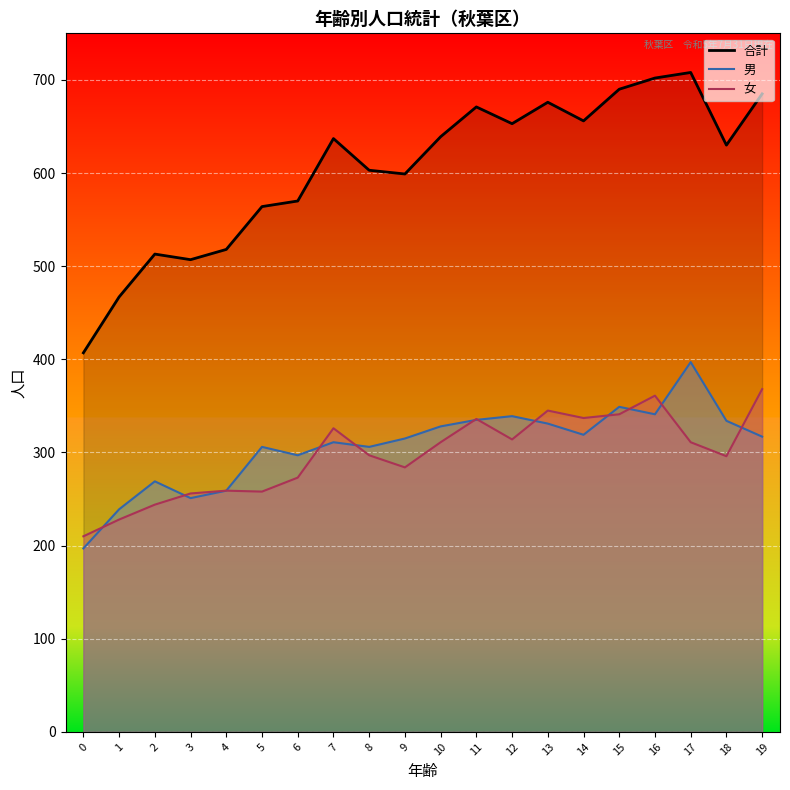

What is the sum of the 女 values at 4 and 14?

596